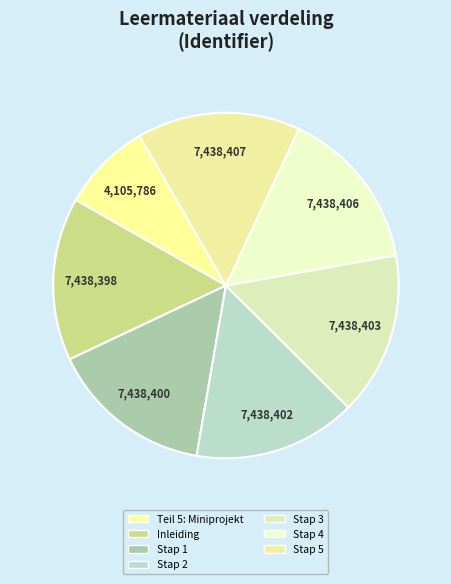

Count the number of slices in the pie.

7